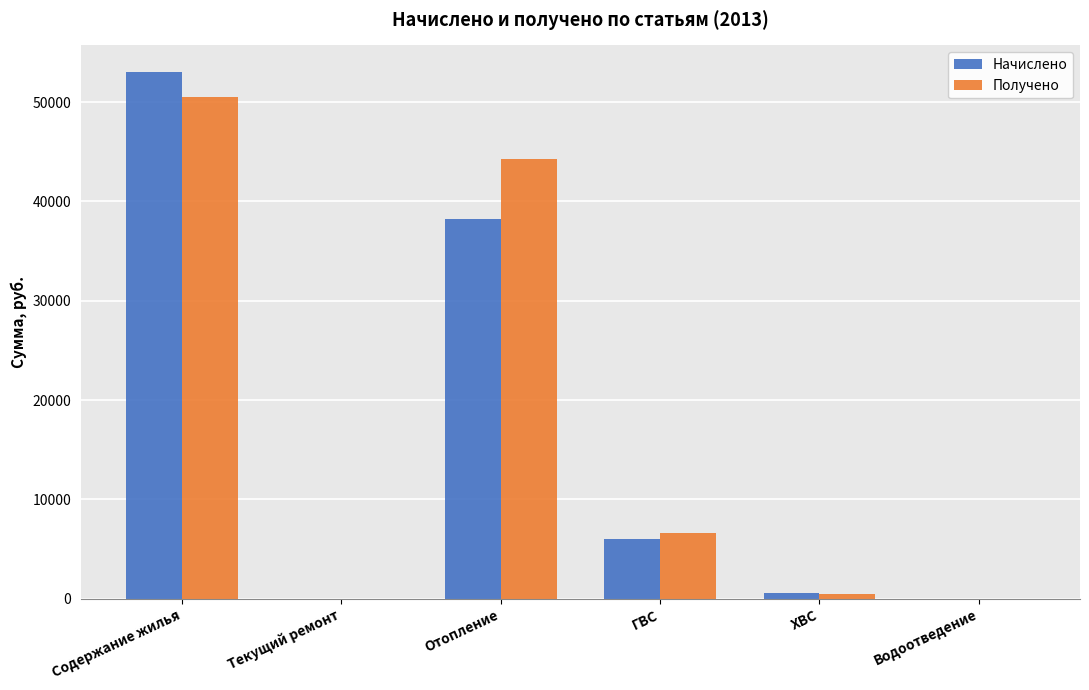

At which category is the sum across all series the highest?

Содержание жилья